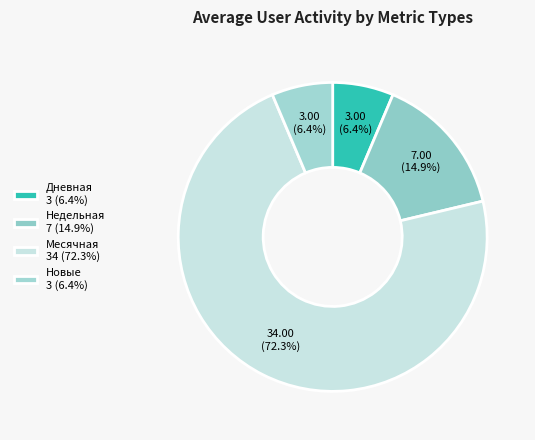

How many segments does this pie chart have?

4